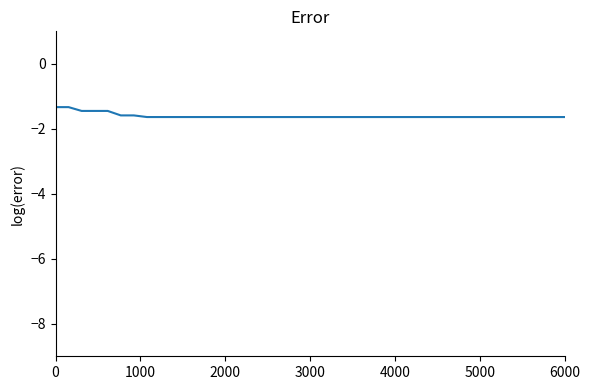

What is the smallest value displayed?

-1.6